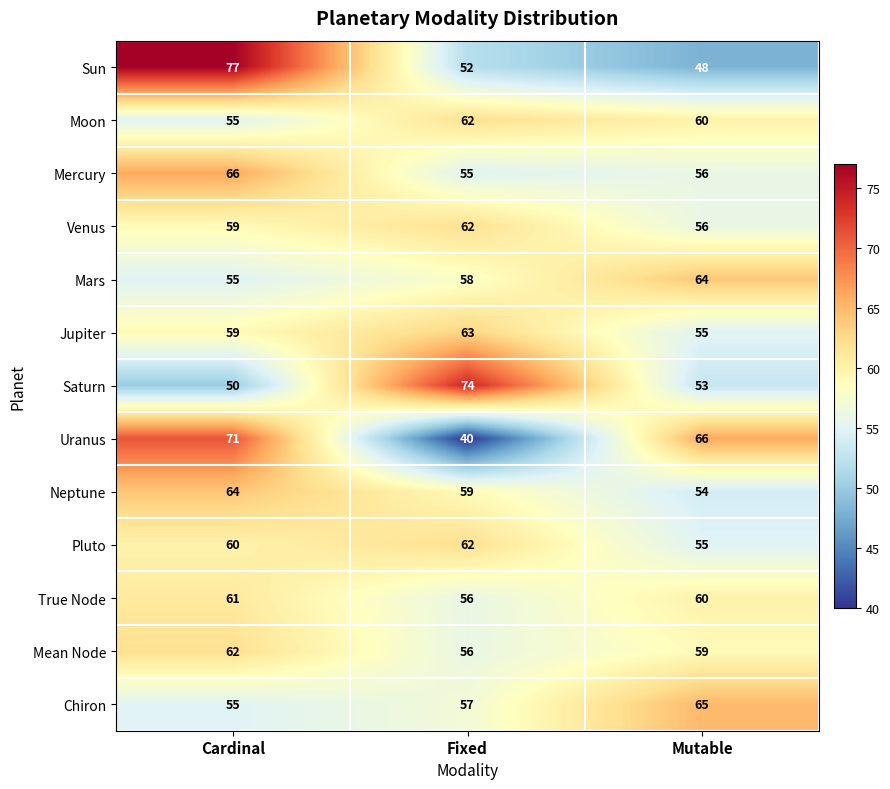

Which category has the highest value in the Venus series?

Fixed